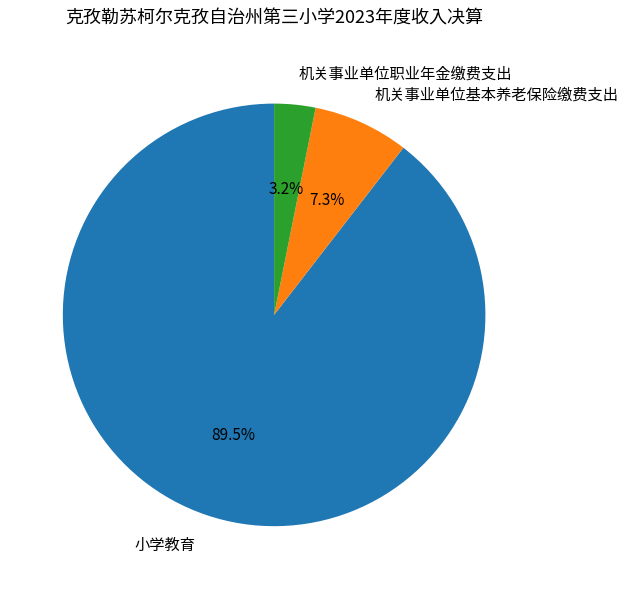

To the nearest percent, what is the combined percentage of 小学教育 and 机关事业单位职业年金缴费支出?

93%